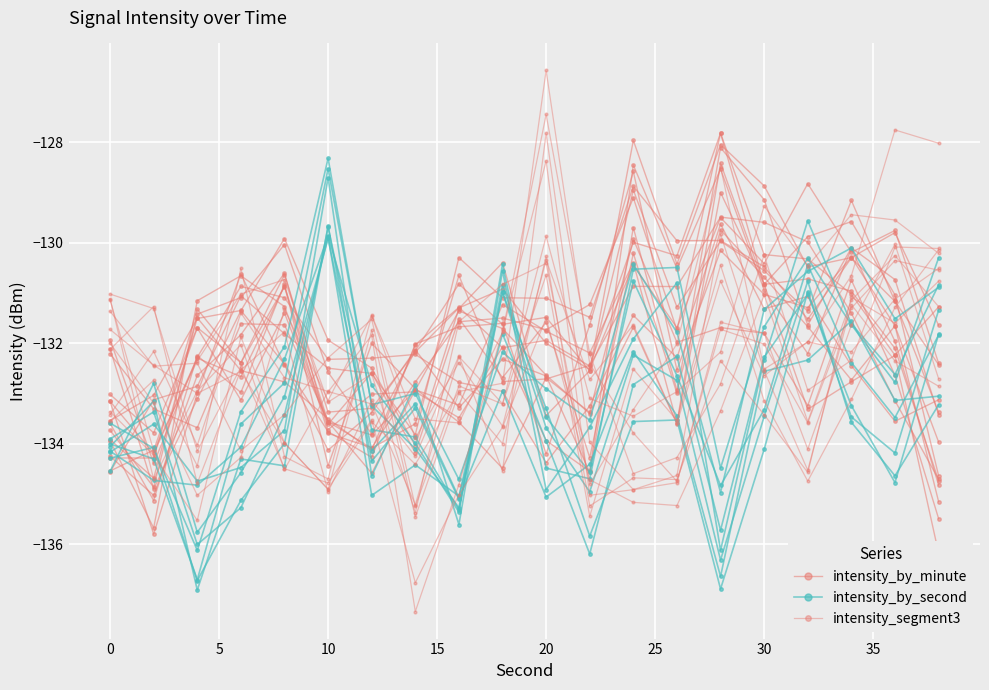

What is the difference between the maximum and minimum values in the intensity_by_minute series?

5.7